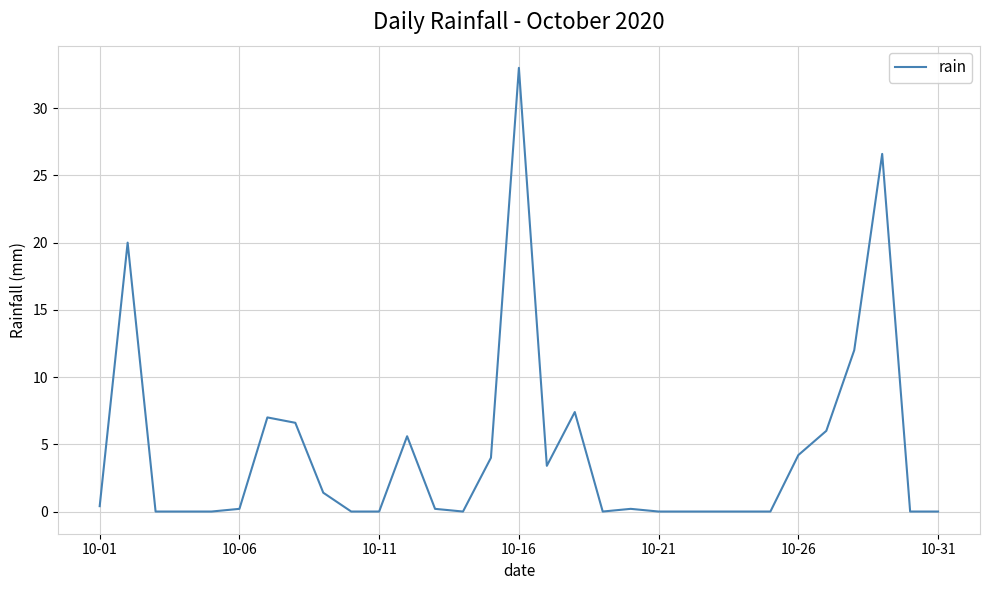

Reading right to left, list all the values displayed in this chart.

0.0	0.0	26.6	12.0	6.0	4.2	0.0	0.0	0.0	0.0	0.0	0.2	0.0	7.4	3.4	33.0	4.0	0.0	0.2	5.6	0.0	0.0	1.4	6.6	7.0	0.2	0.0	0.0	0.0	20.0	0.4